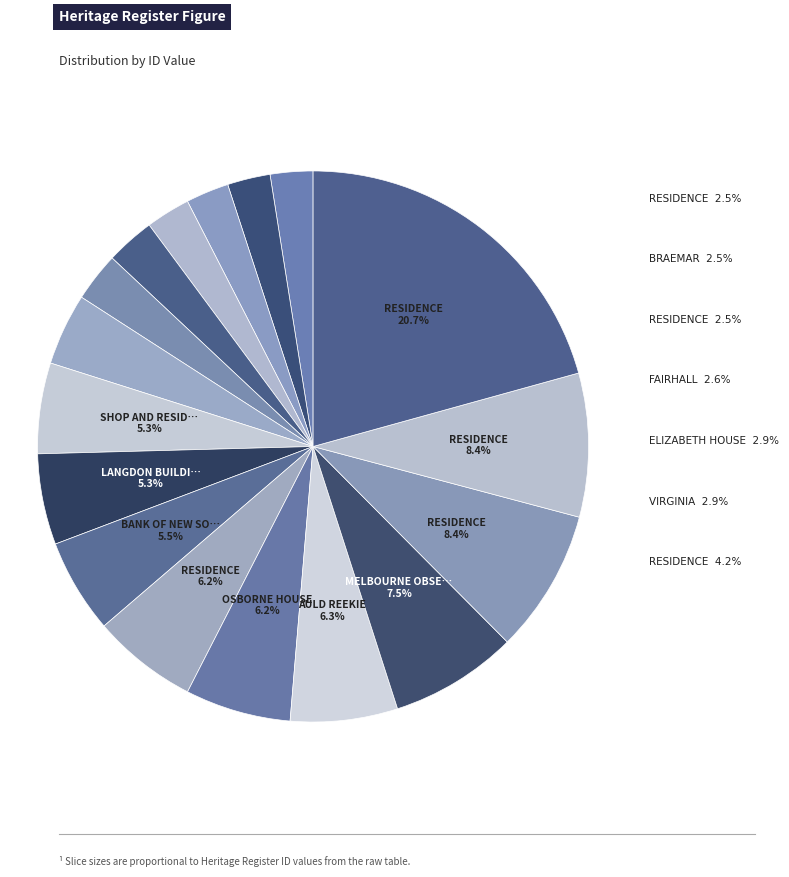

To the nearest percent, what is the average slice percentage?

6%